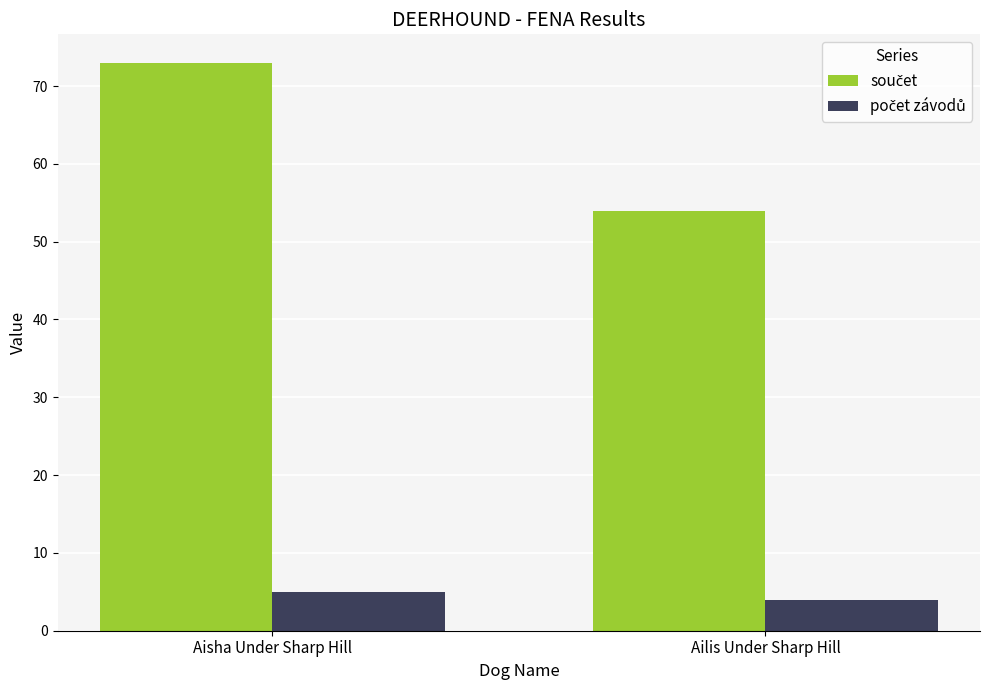

What is the total value across all series at Ailis Under Sharp Hill?

58